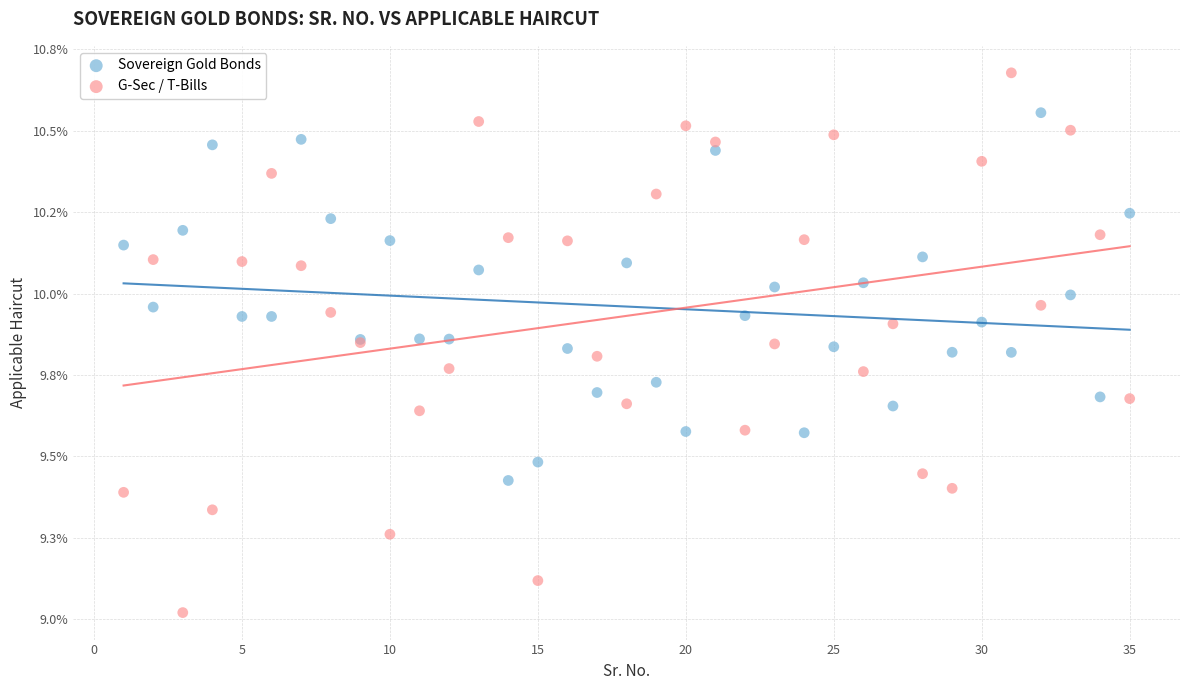

Which series contains the lowest Y value?

G-Sec / T-Bills